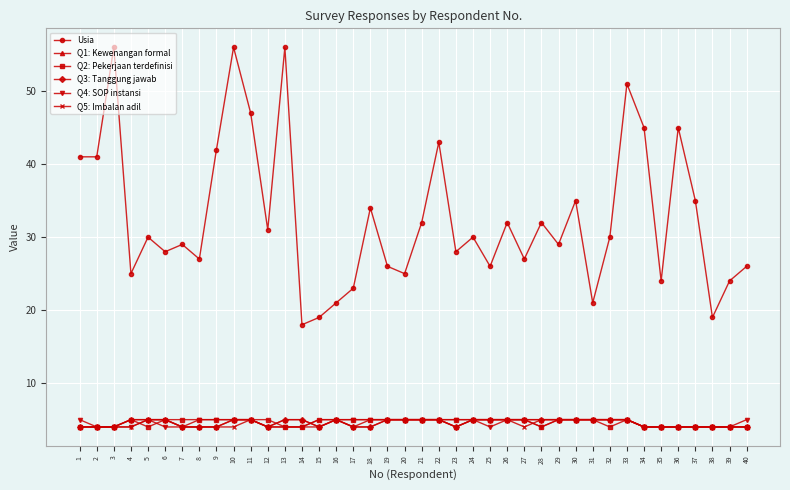

Which category has the lowest value in the Q1: Kewenangan formal series?

1